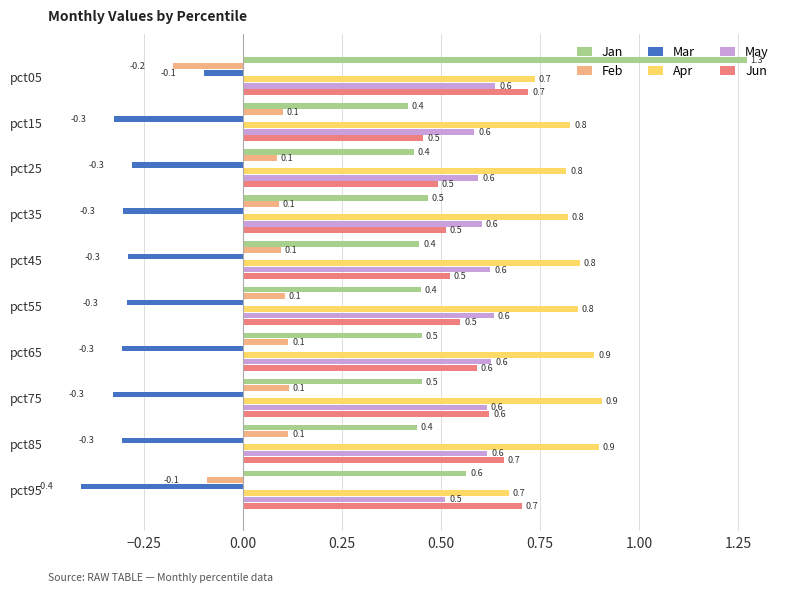

Is it true that May equals 0.6 at pct45?

True